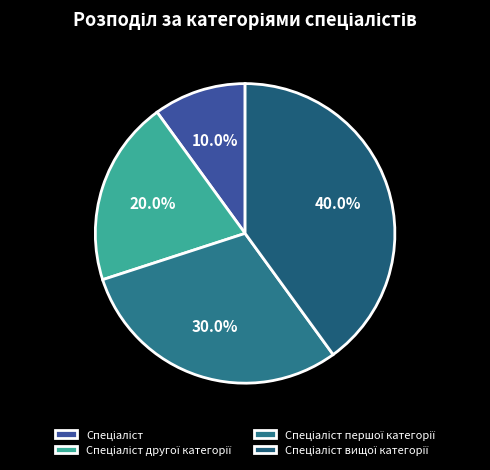

How many slices are in this pie chart?

4